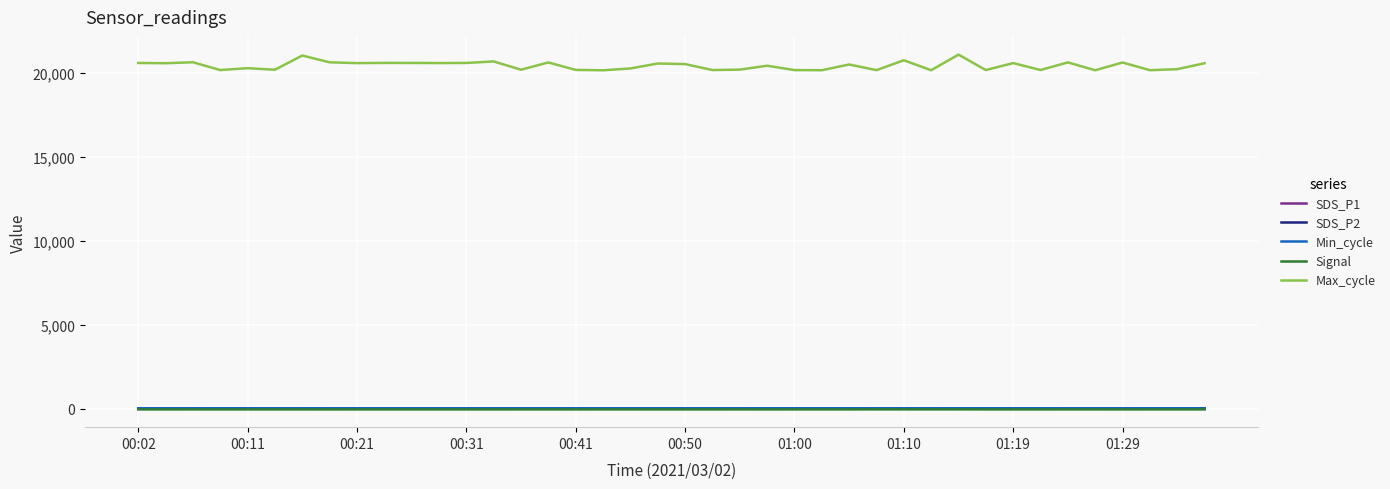

What is the greatest value displayed?

21100.0